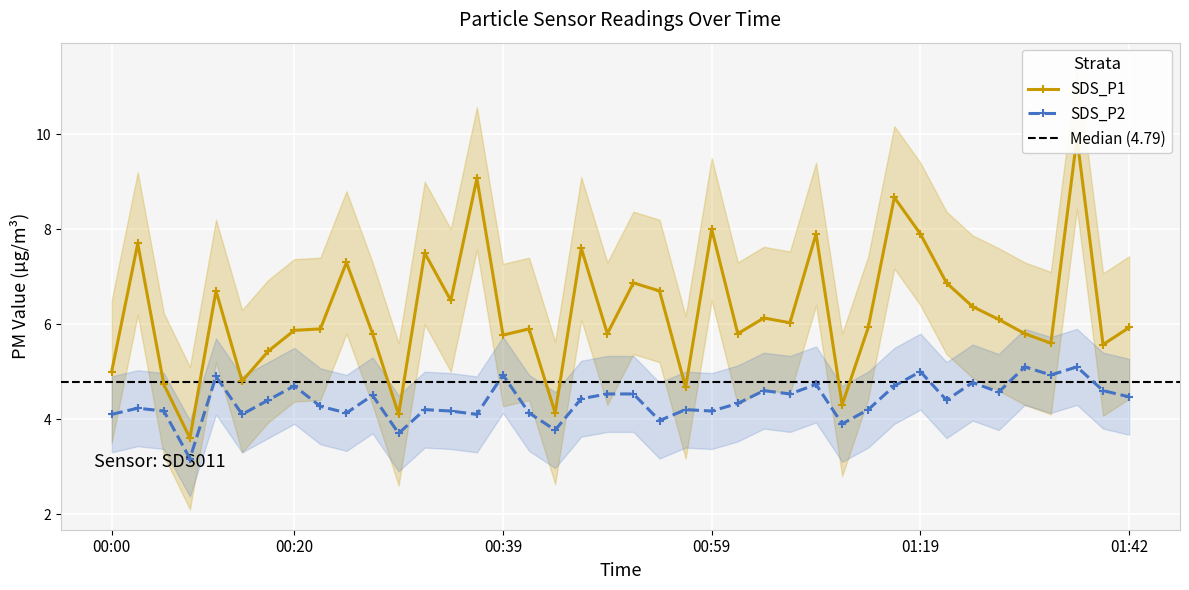

What is the label of the 38th point from the left?

01:37